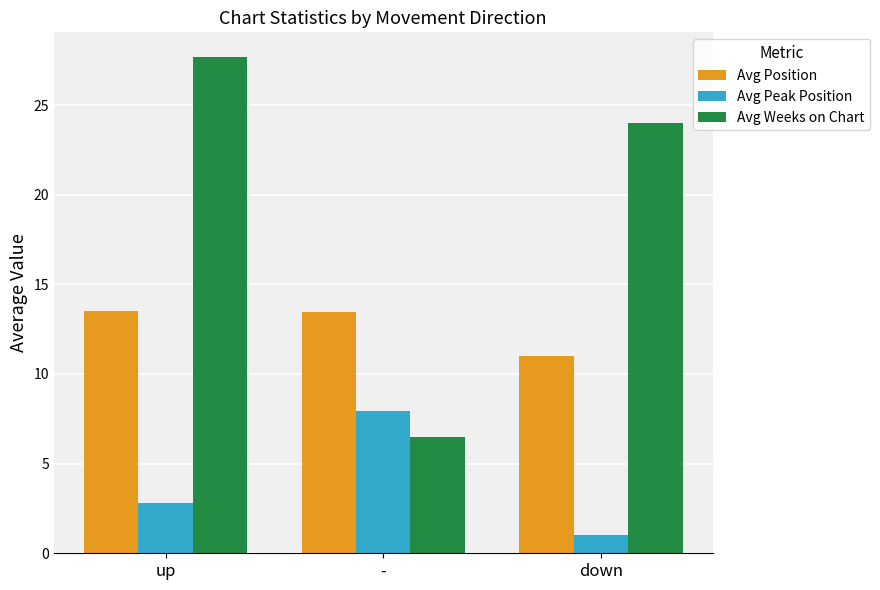

At which label does Avg Position first exceed 13?

up